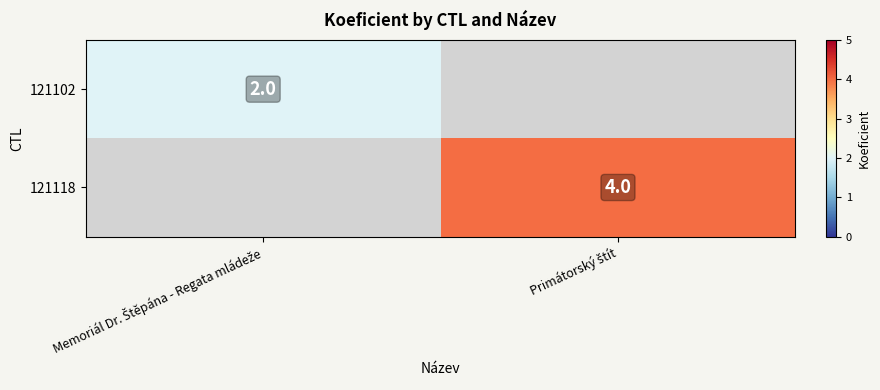

At which label is 121102 closest to 2?

Memoriál Dr. Štěpána - Regata mládeže